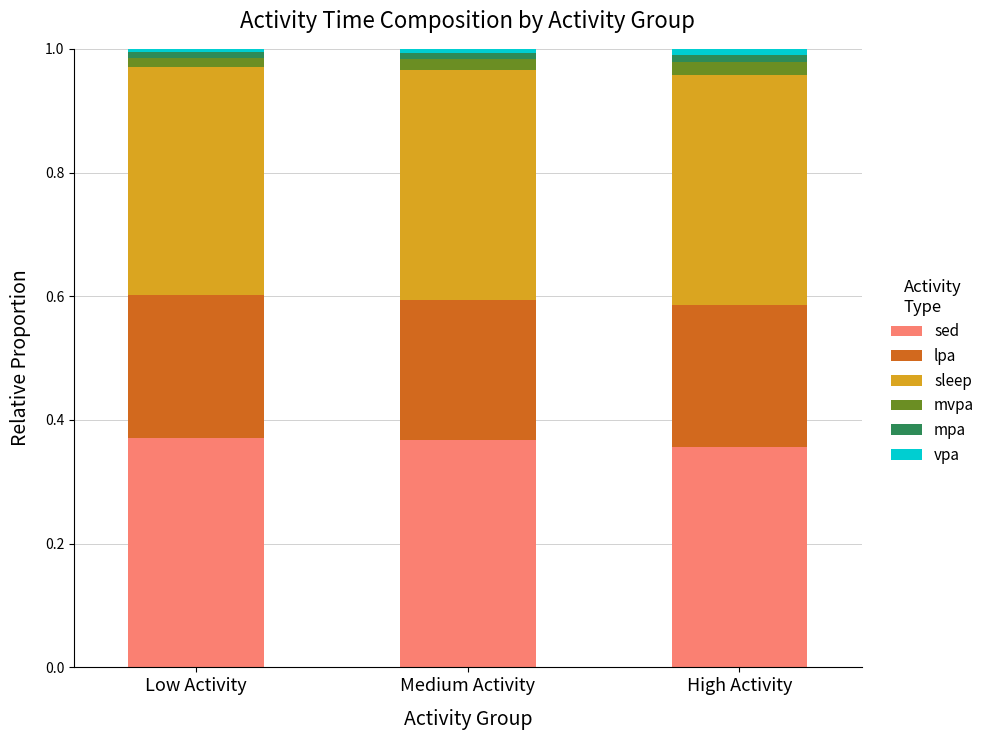

Count the number of data series in this chart.

6